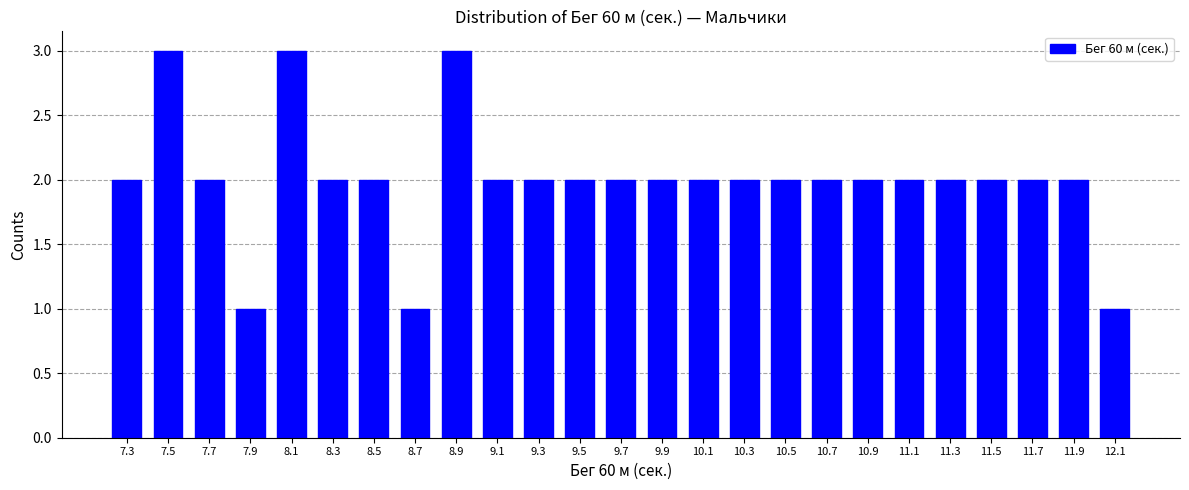

Reading left to right, transcribe all the data shown in this chart.

2	3	2	1	3	2	2	1	3	2	2	2	2	2	2	2	2	2	2	2	2	2	2	2	1